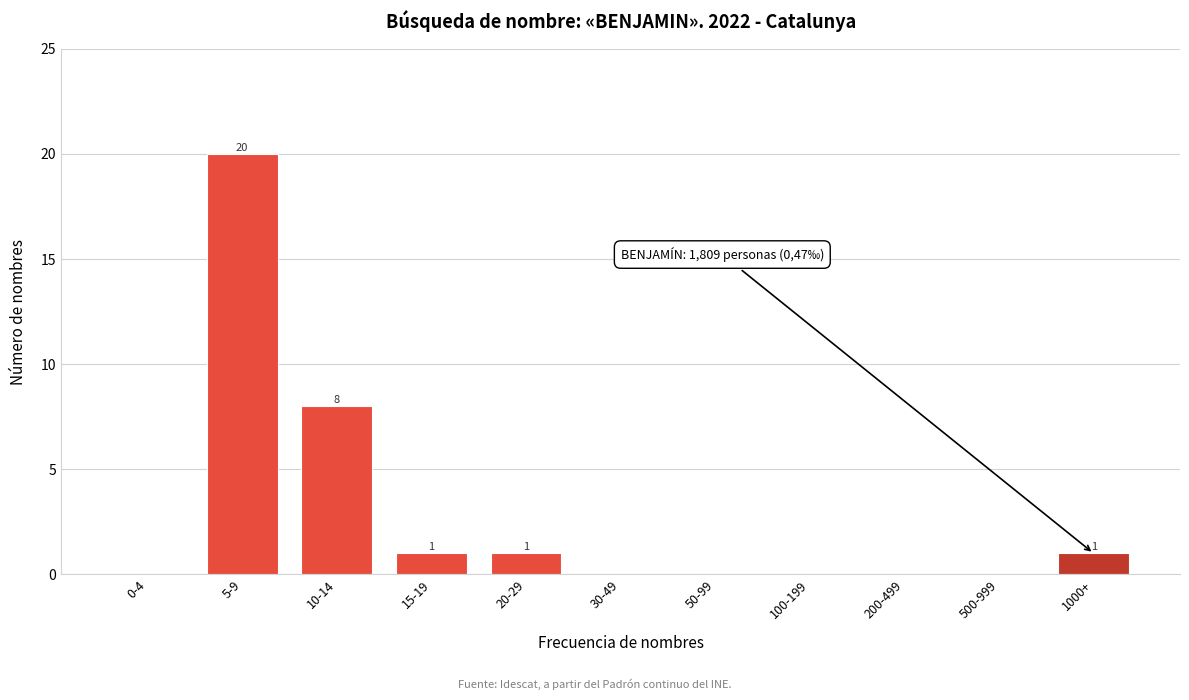

Reading right to left, list all the values displayed in this chart.

1000+=1	500-999=0	200-499=0	100-199=0	50-99=0	30-49=0	20-29=1	15-19=1	10-14=8	5-9=20	0-4=0